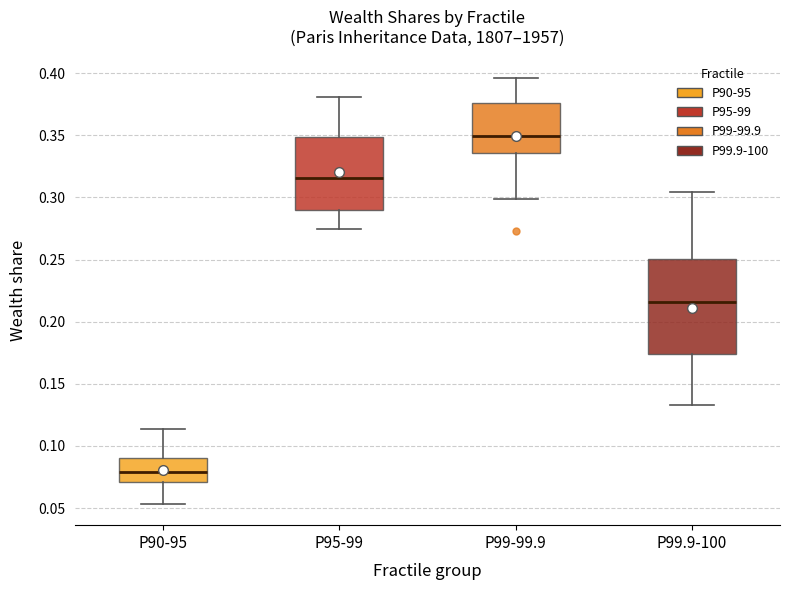

Reading left to right, transcribe this box plot: for each box, give where its median line is, the range the box spans, and where its two whiskers end, as read against the y-axis. The values are not printed on the chart, so give them approximately, as read against the axis.

P90-95: median 0.080, box 0.070 to 0.090, whiskers 0.055 to 0.115
P95-99: median 0.315, box 0.290 to 0.350, whiskers 0.275 to 0.380
P99-99.9: median 0.350, box 0.335 to 0.375, whiskers 0.300 to 0.395
P99.9-100: median 0.215, box 0.175 to 0.250, whiskers 0.135 to 0.305